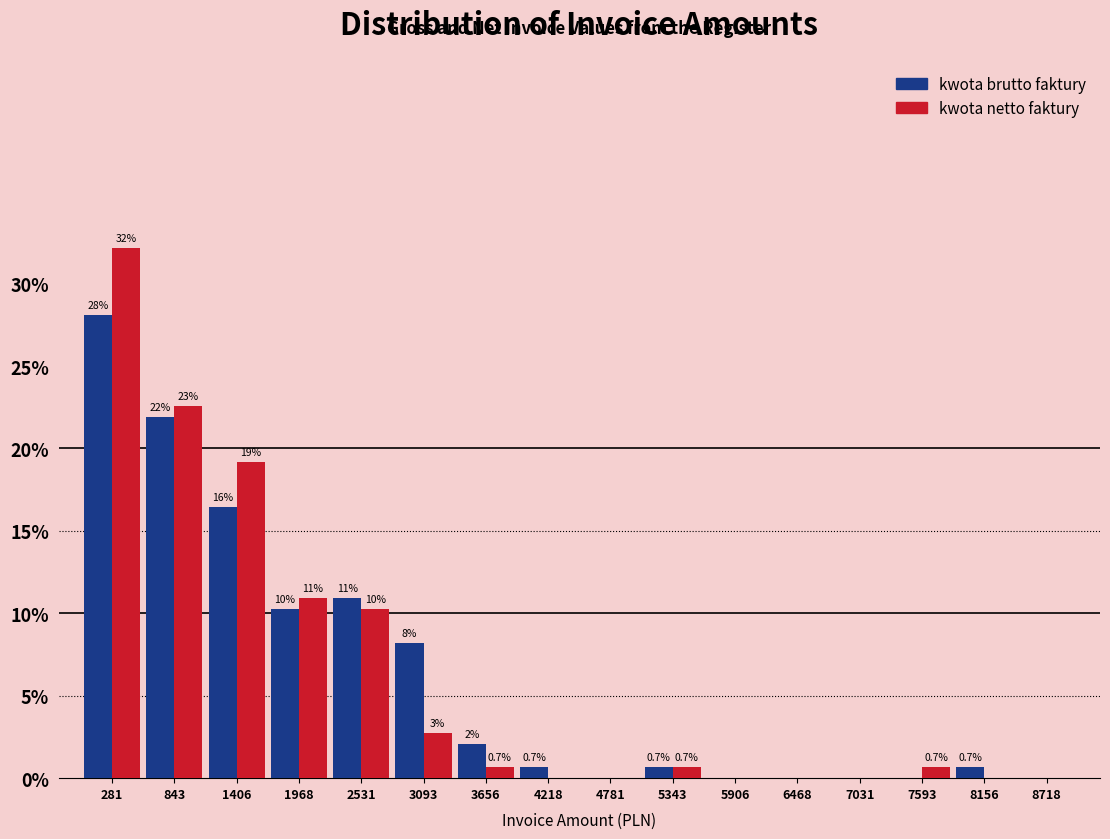

In the kwota brutto faktury series, which range on the x-axis has the tallest bar?

0 to 600